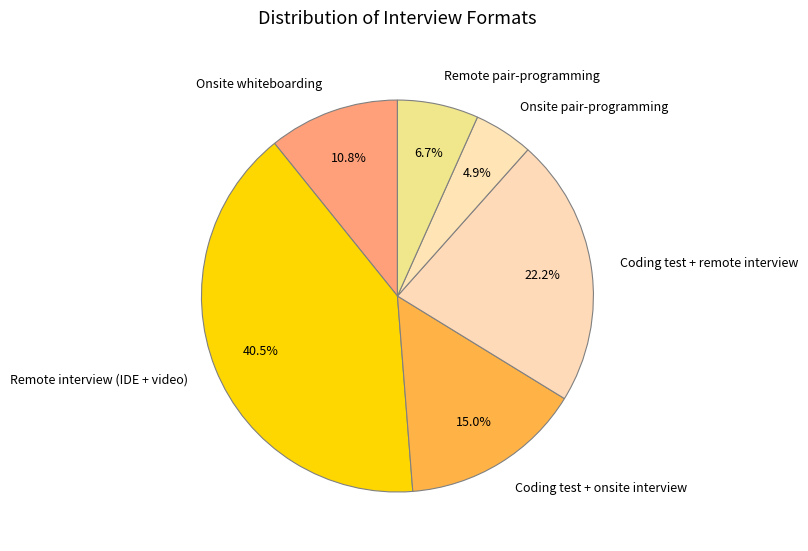

Combined, what portion of the pie is Onsite pair-programming and Remote interview (IDE + video)?

45.4%